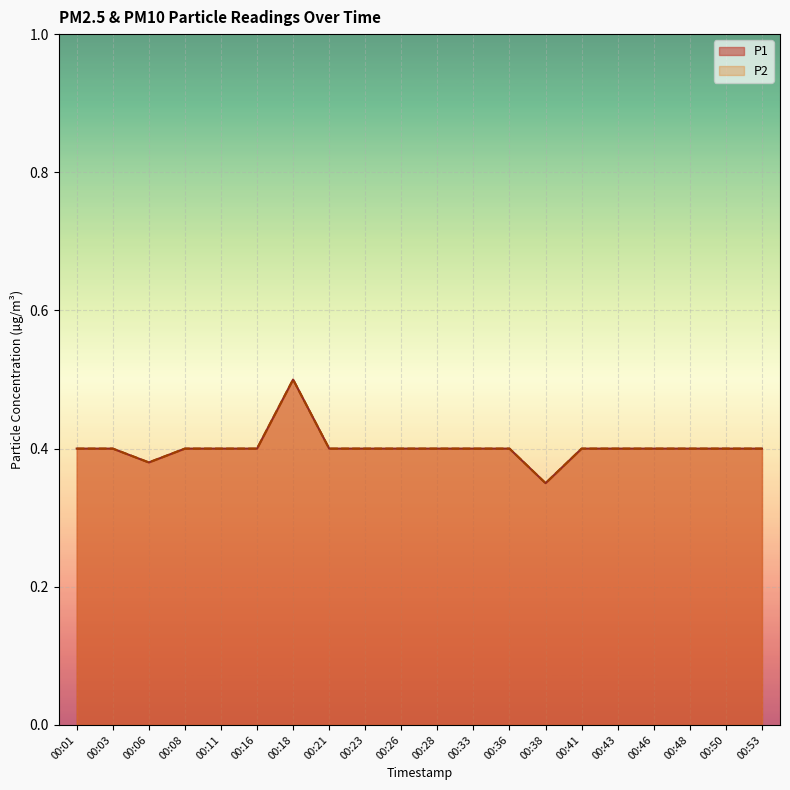

How many interior local valleys does the P2 series have?

2